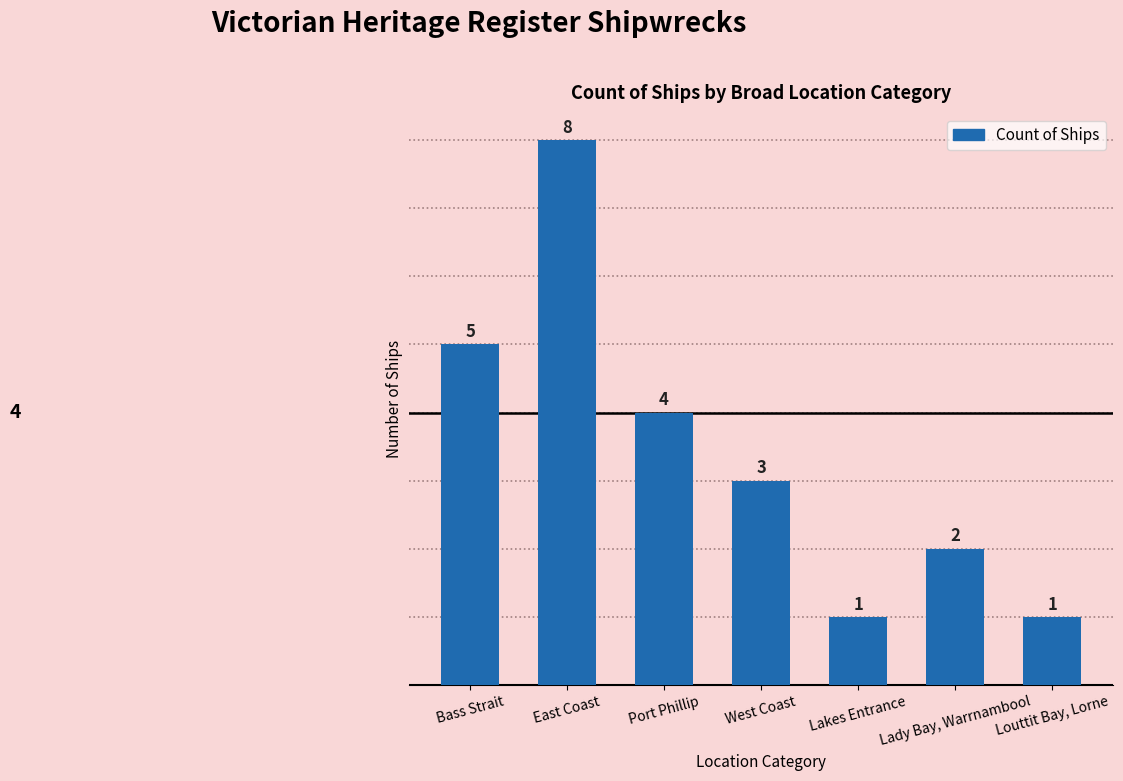

What is the label of the 7th bar from the left?

Louttit Bay, Lorne